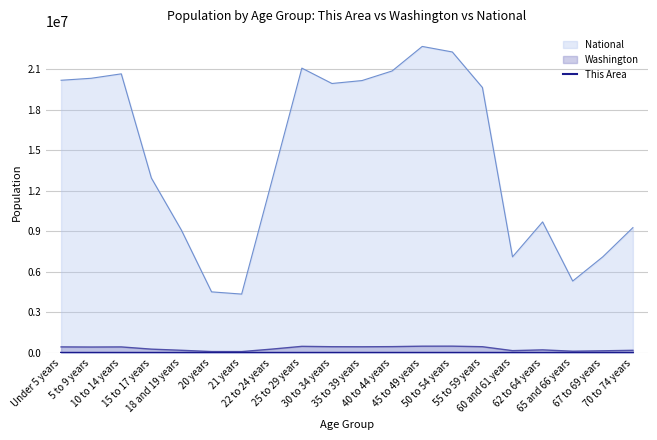

How many data points are less than 16?

9